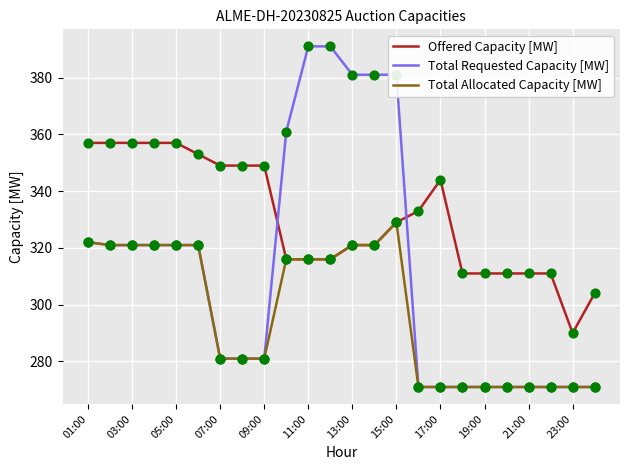

Which series has the widest spread of values?

Total Requested Capacity [MW]